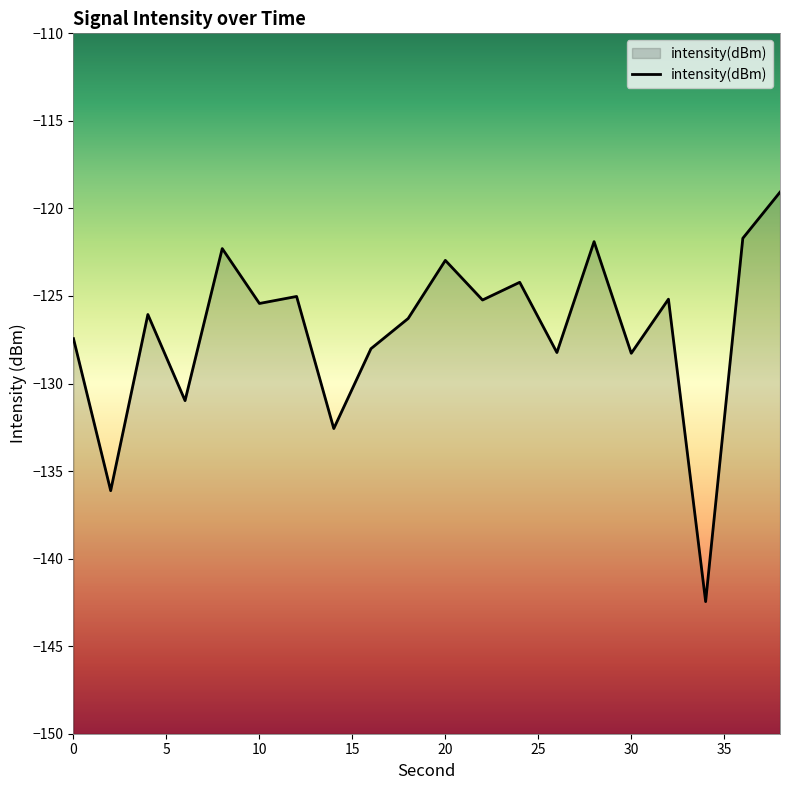

What is the change in value from 2 to 24?

+11.9